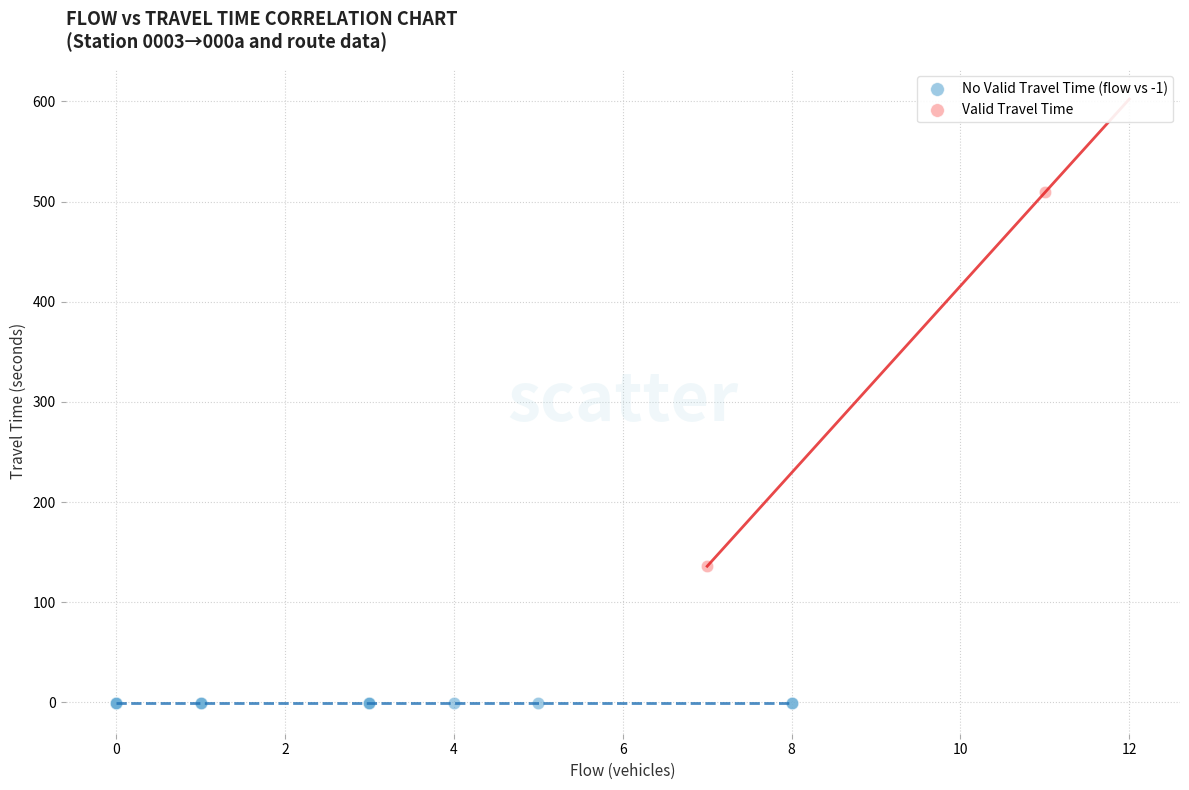

Which series contains the highest Y value?

Valid Travel Time